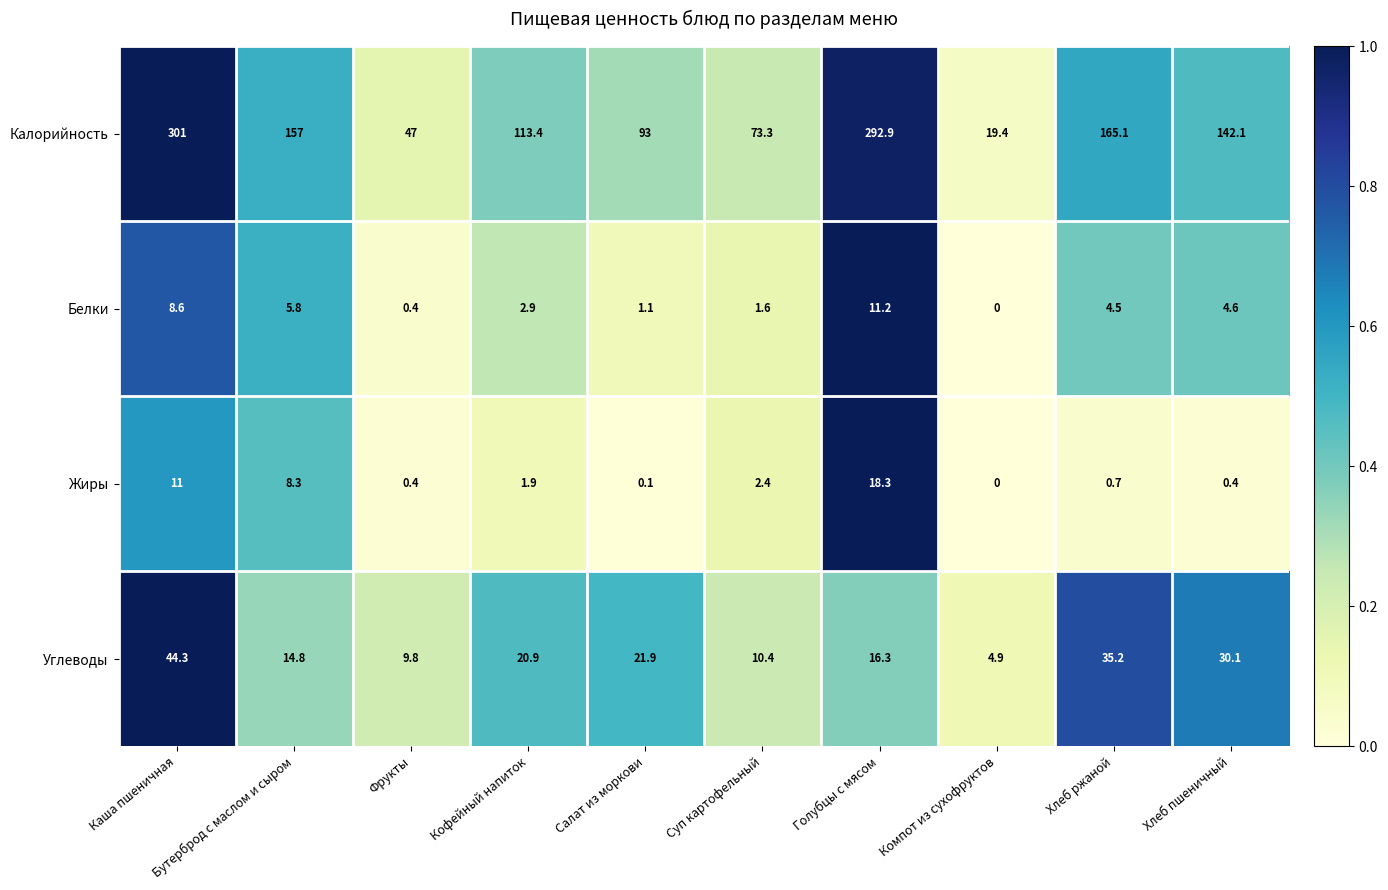

Which series has the largest total across all categories?

Калорийность